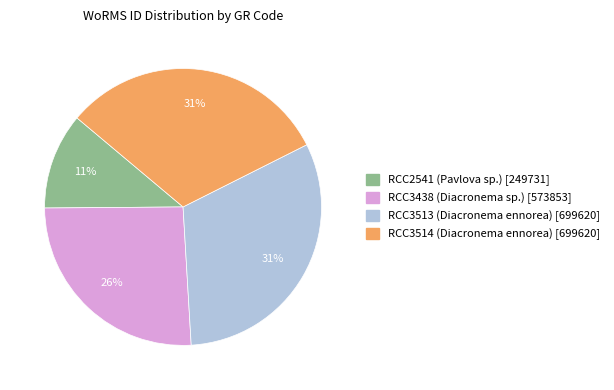

True or false: RCC3513 (Diacronema ennorea) accounts for 31% of the total.

True